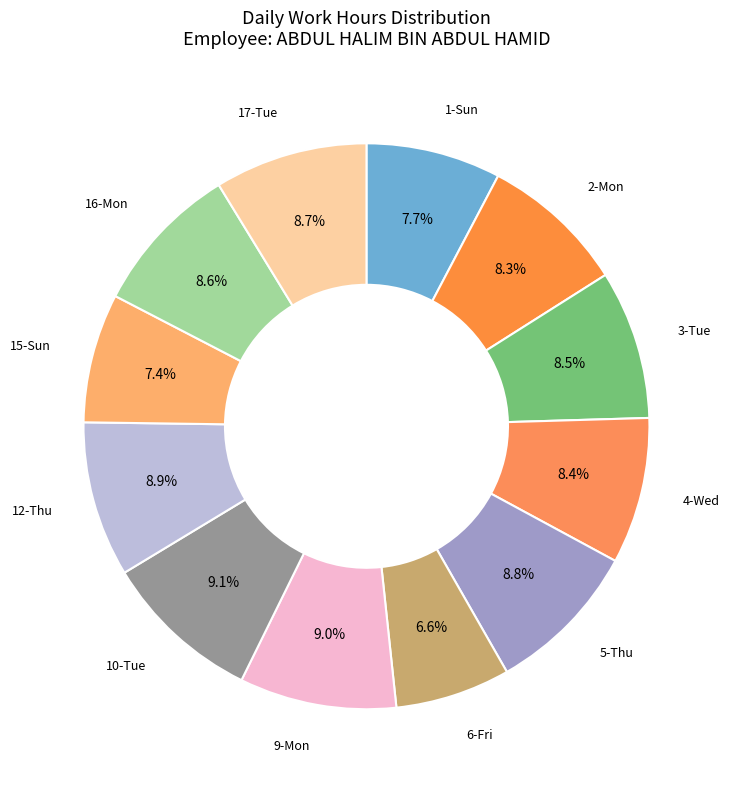

To the nearest percent, what is the difference between the largest and smallest slice percentages?

2%